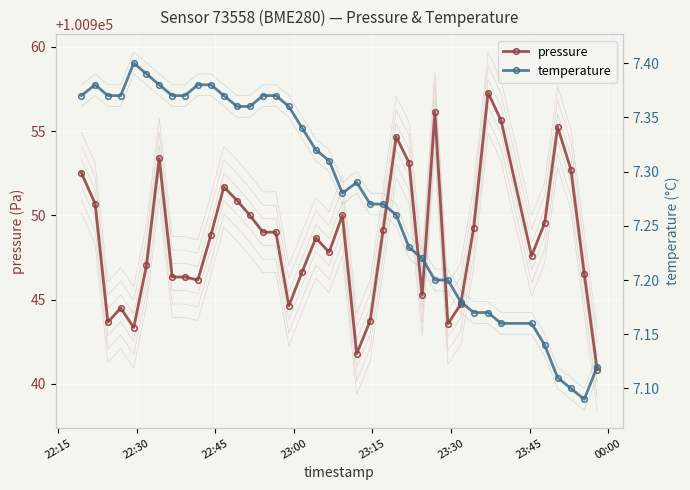

List the series in order of their overall mean, highest first.

pressure, temperature